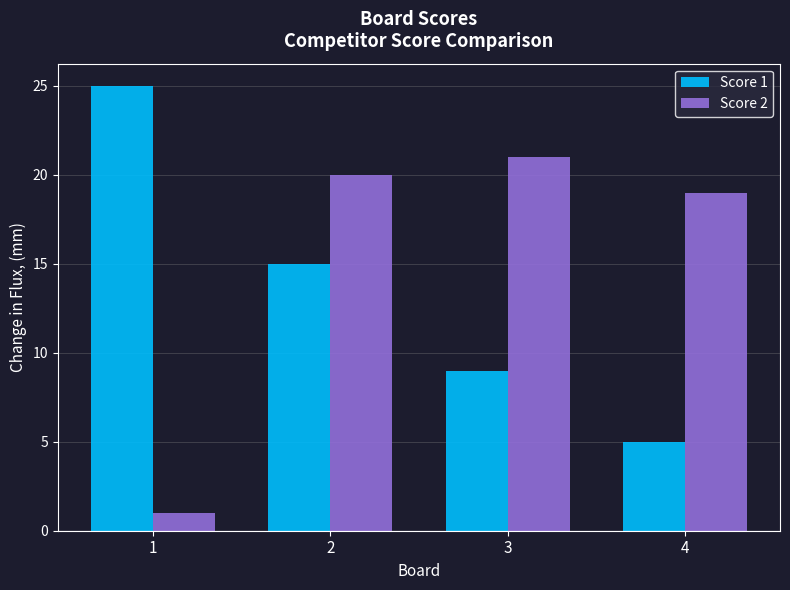

What is the difference between the maximum and second lowest values in the Score 1 series?

16